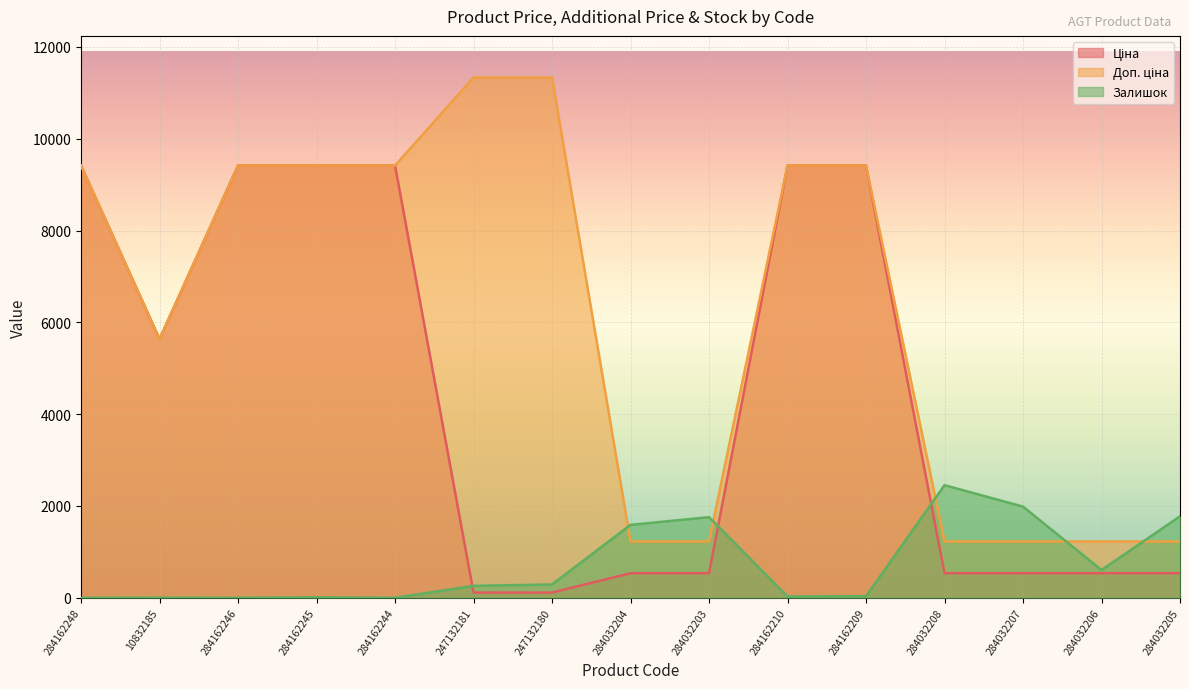

The value of Ціна at 284162244 is 5833.0. True or false?

False